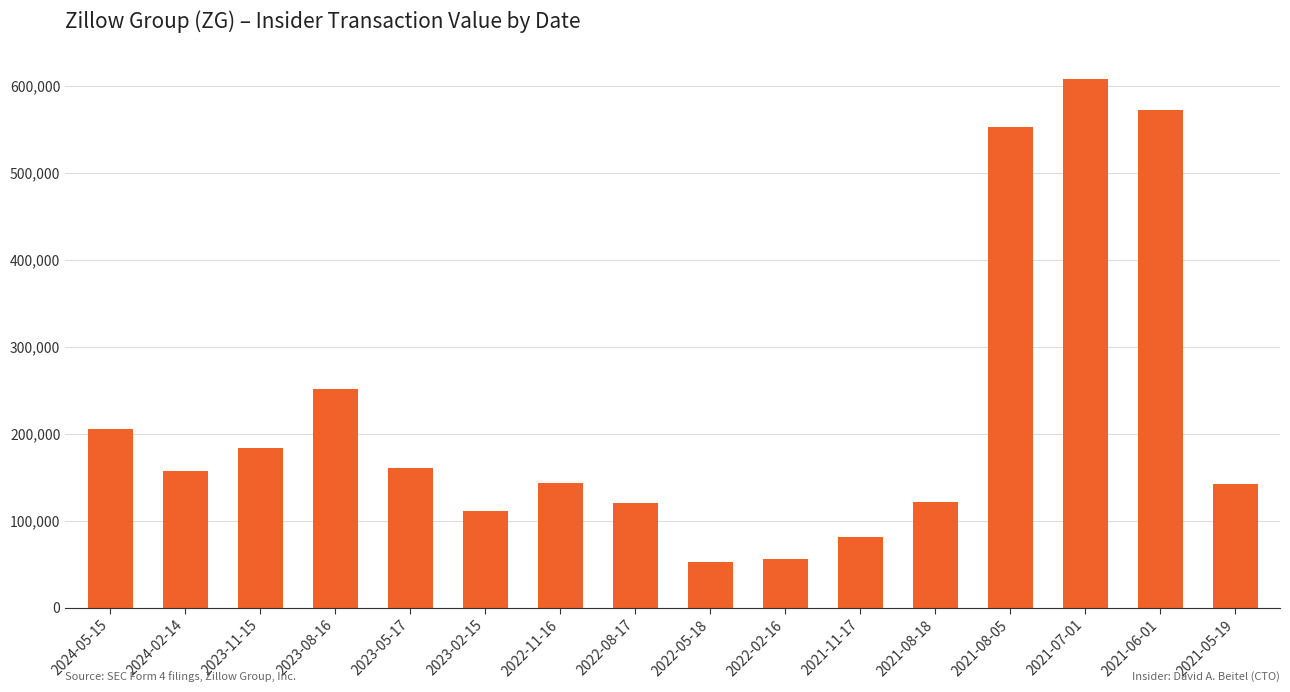

What is the label of the 10th bar from the left?

2022-02-16